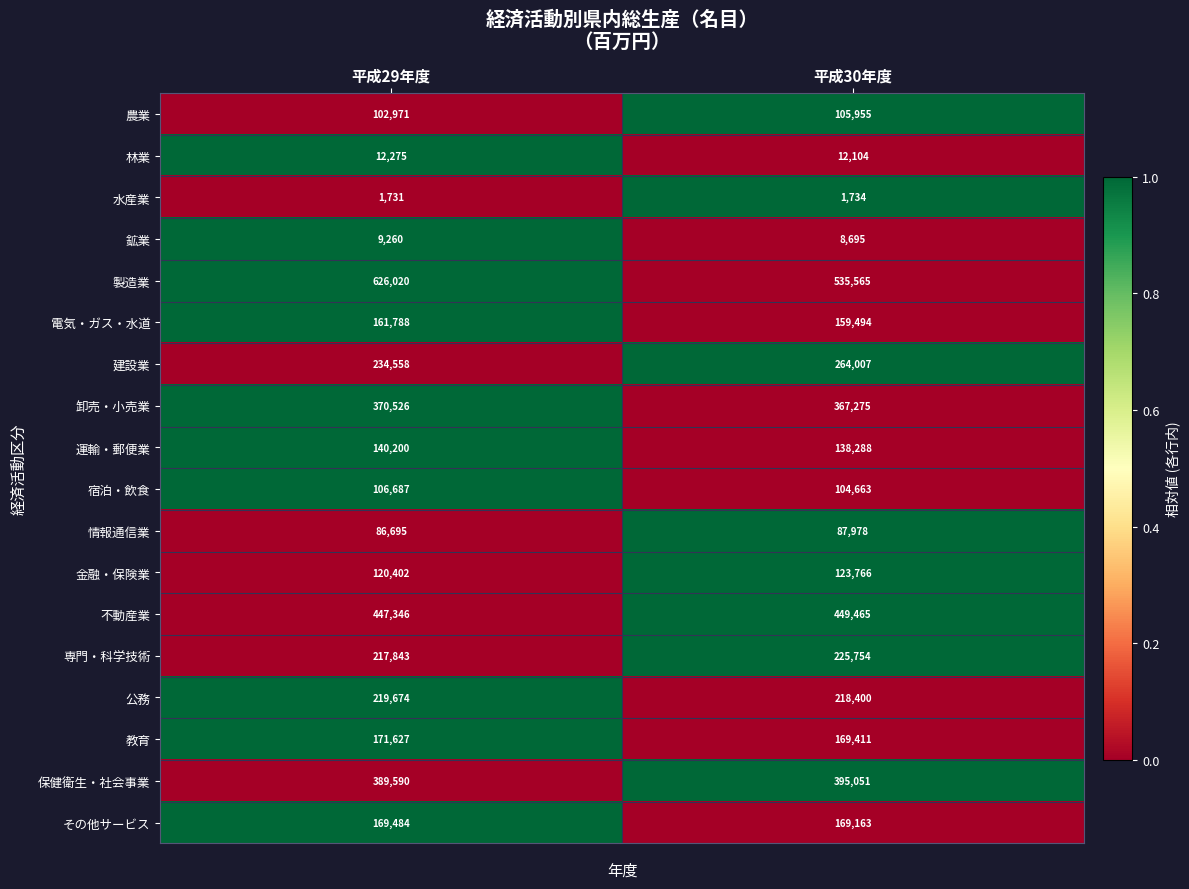

True or false: 保健衛生・社会事業 has a value of 389590 at 平成29年度.

True